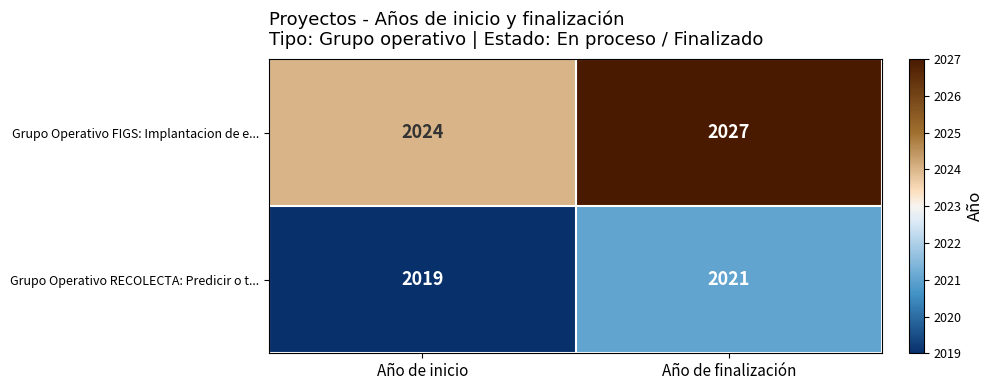

Which series changed the most between Año de inicio and Año de finalización?

Grupo Operativo FIGS: Implantacion de e...